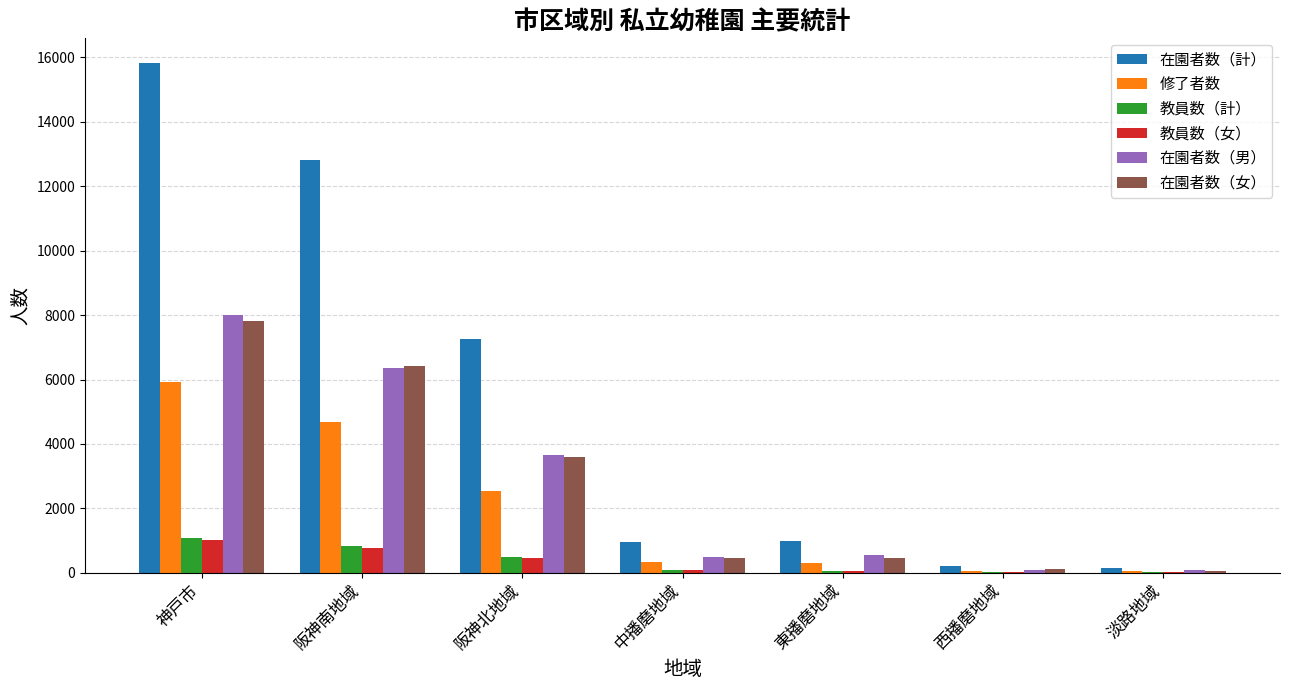

What are all the series names shown in the legend?

在園者数（計）, 修了者数, 教員数（計）, 教員数（女）, 在園者数（男）, 在園者数（女）